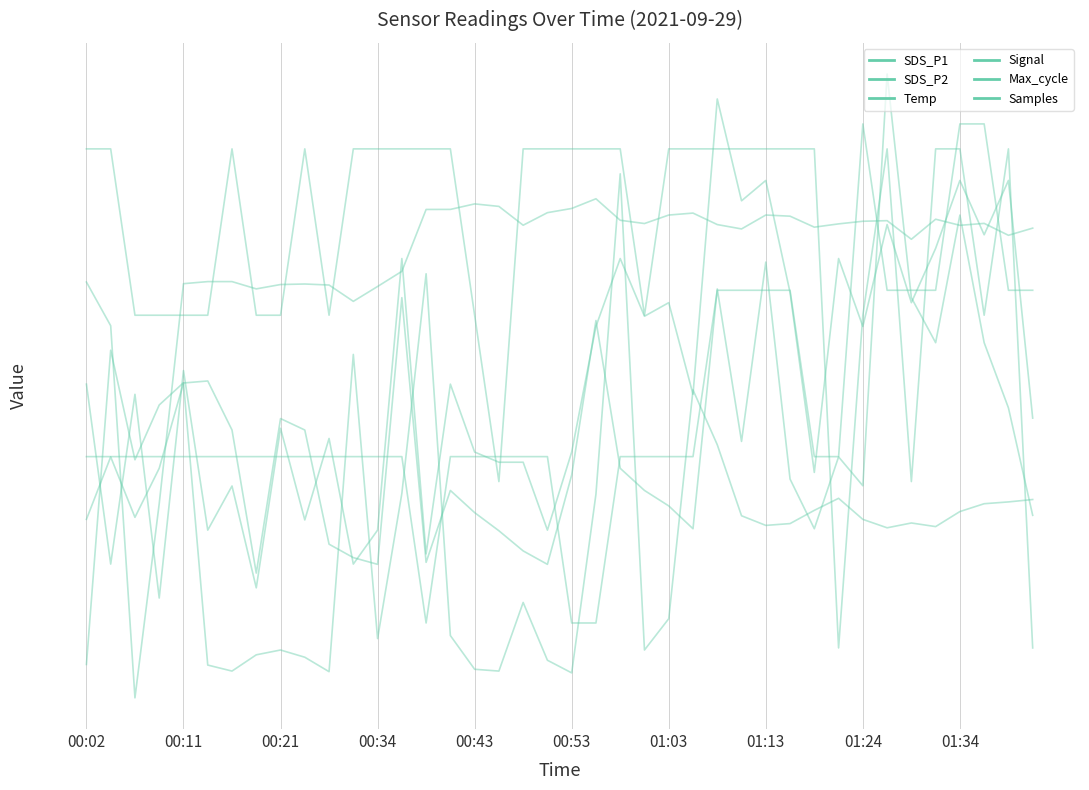

Does the chart display data point markers on the line(s)?

No